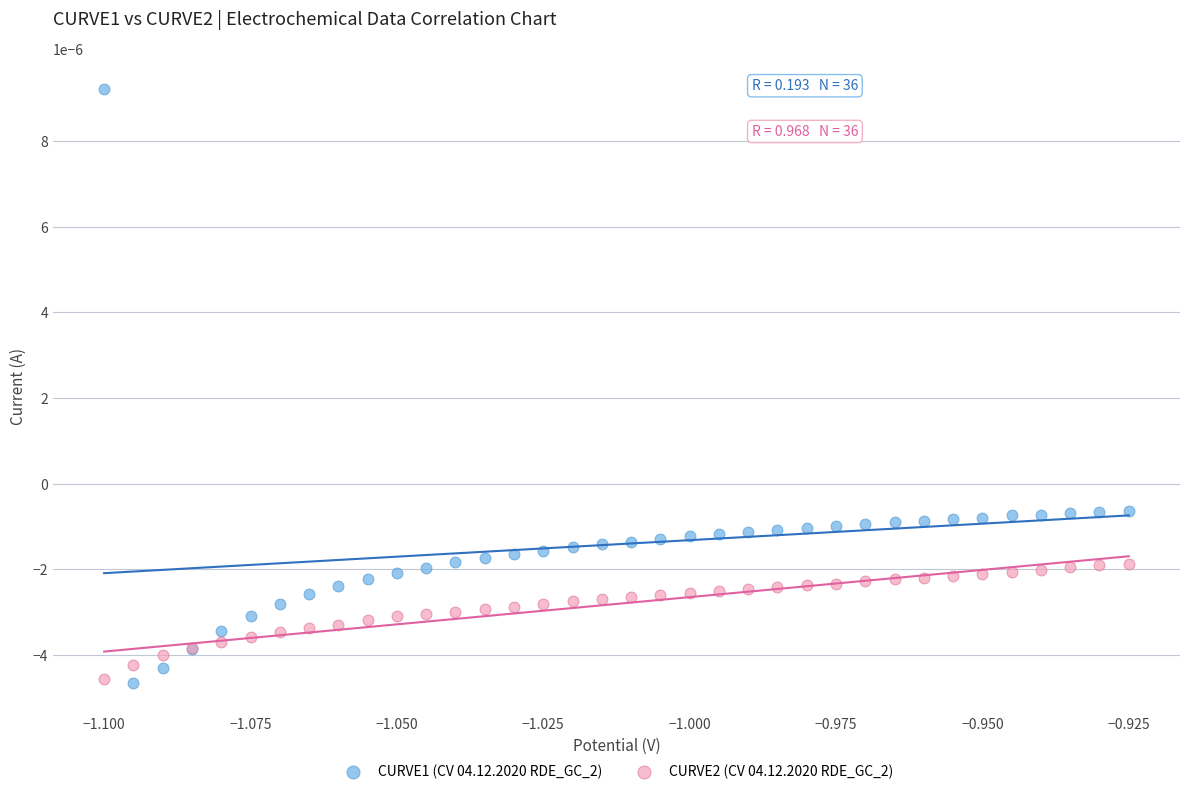

Which series has the widest spread of Y values?

CURVE1 (CV 04.12.2020 RDE_GC_2)